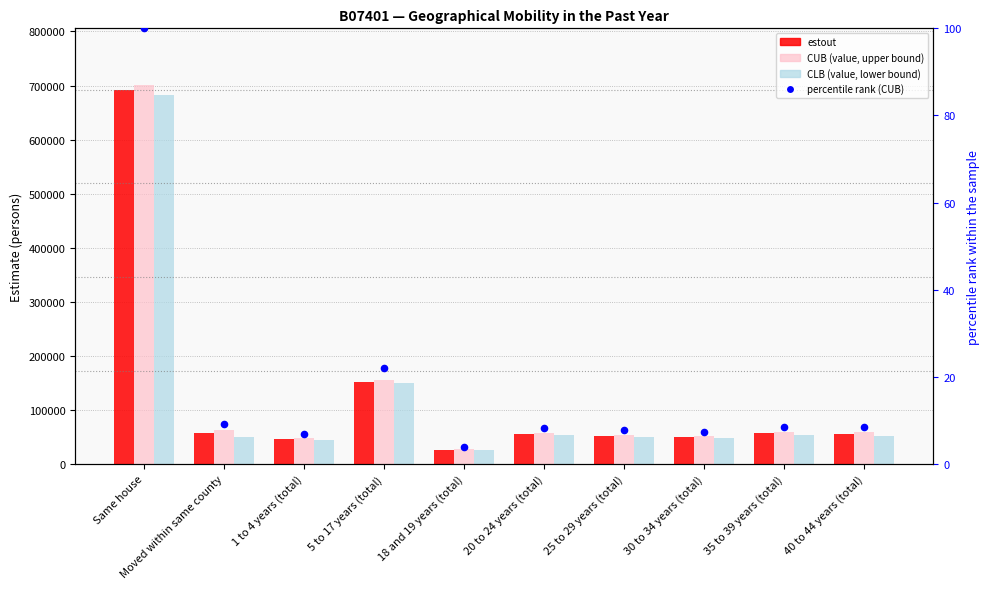

Which series reaches the maximum Y coordinate?

CUB